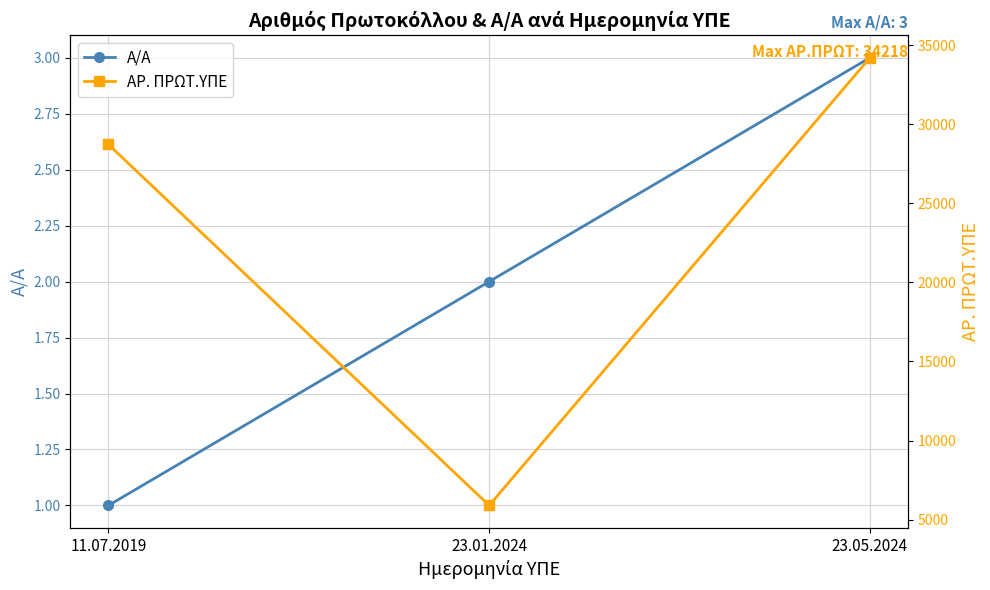

What is the maximum value for ΑΡ. ΠΡΩΤ.ΥΠΕ?

34218